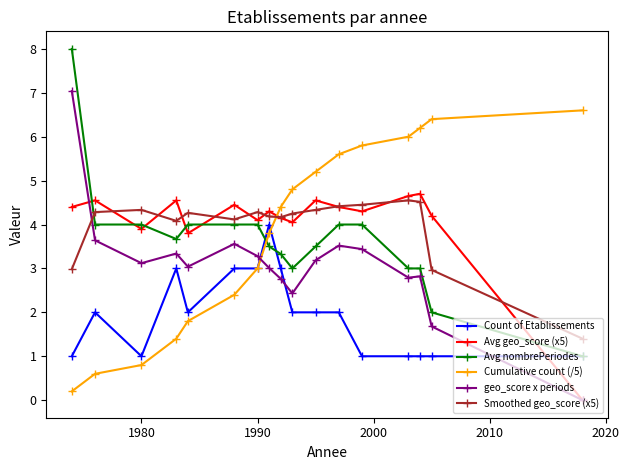

Which series ends up on top after the final intersection of Smoothed geo_score (x5) and geo_score x periods?

Smoothed geo_score (x5)